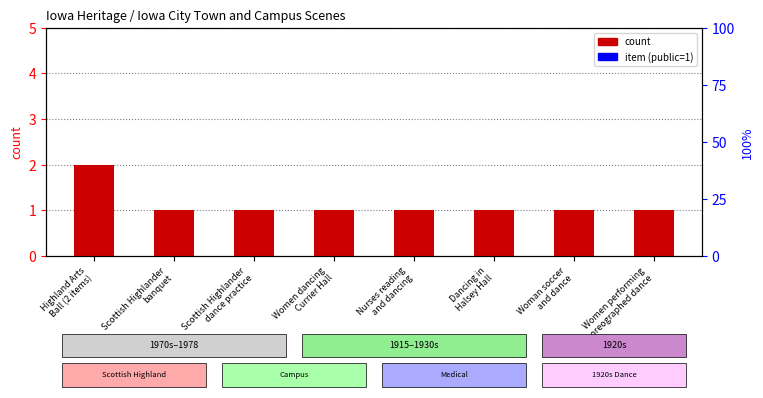

The value at Scottish Highlander
banquet is 2. True or false?

False